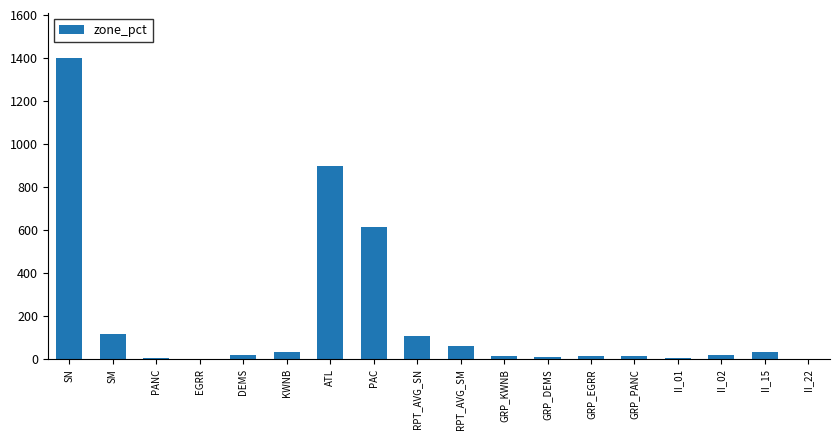

How many distinct data groups are displayed?

1